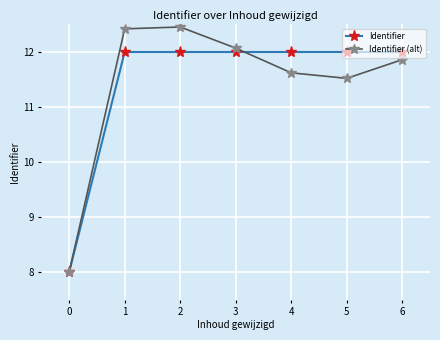

At which label does Identifier (alt) first exceed 11?

1